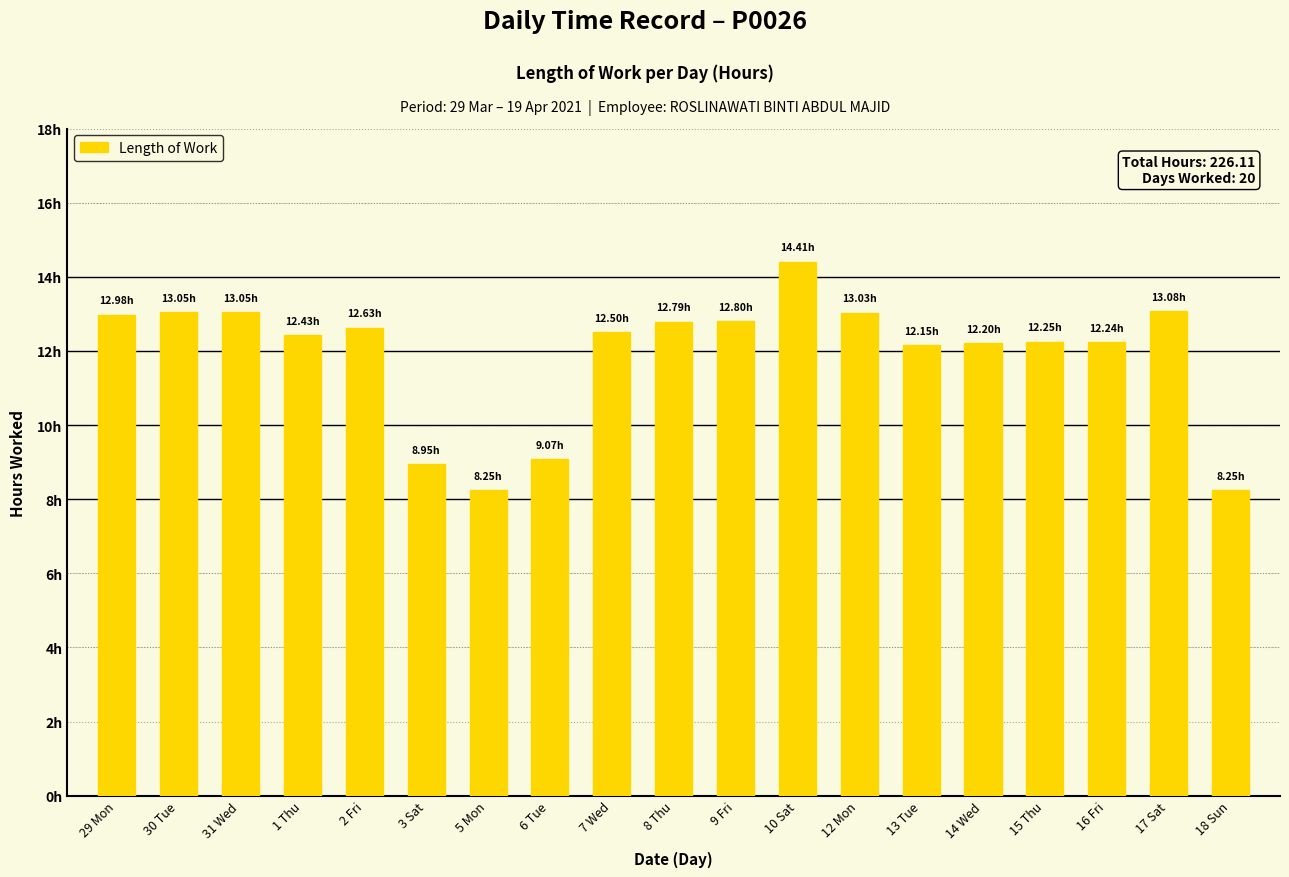

Is it true that the value at 8 Thu is 12.8?

True